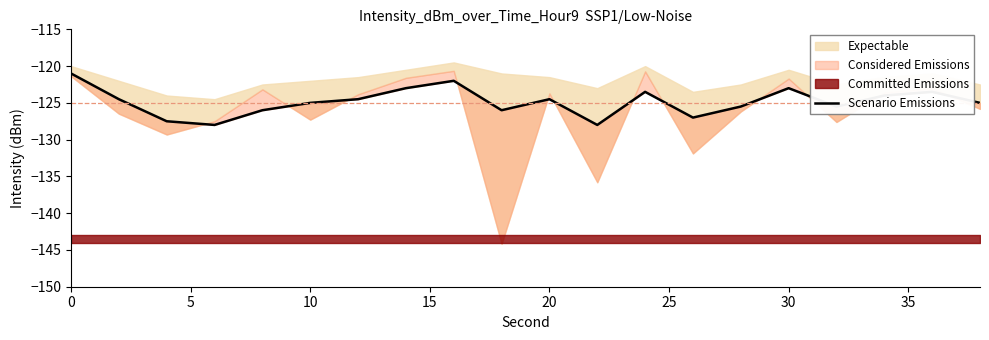

What is the average value?

-124.8